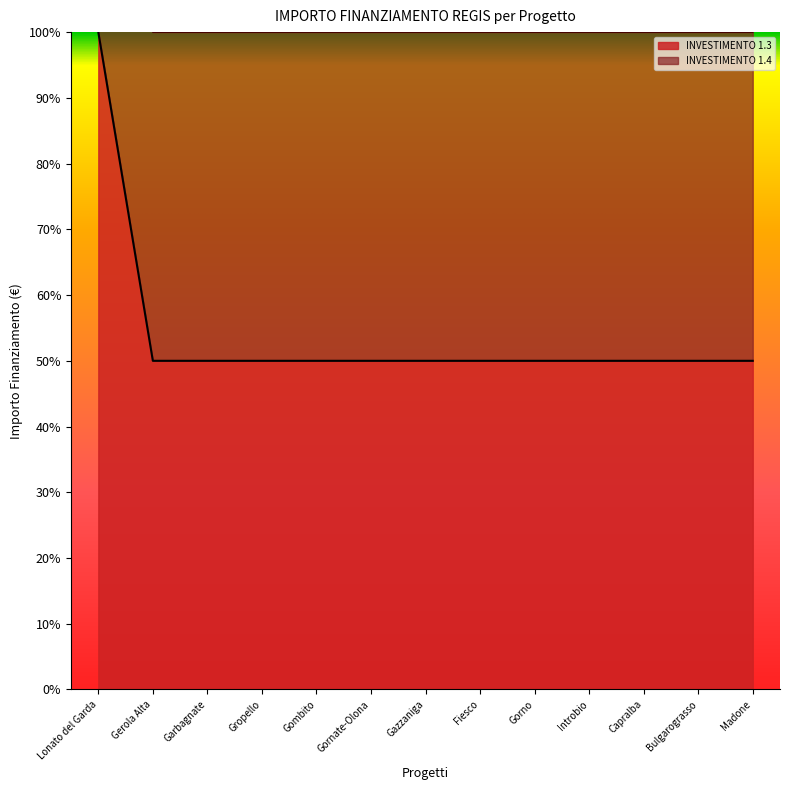

Rank the categories by value from lowest to highest.

Gerola Alta, Garbagnate, Gropello, Gombito, Gornate-Olona, Gazzaniga, Fiesco, Gorno, Introbio, Capralba, Bulgarograsso, Madone, Lonato del Garda